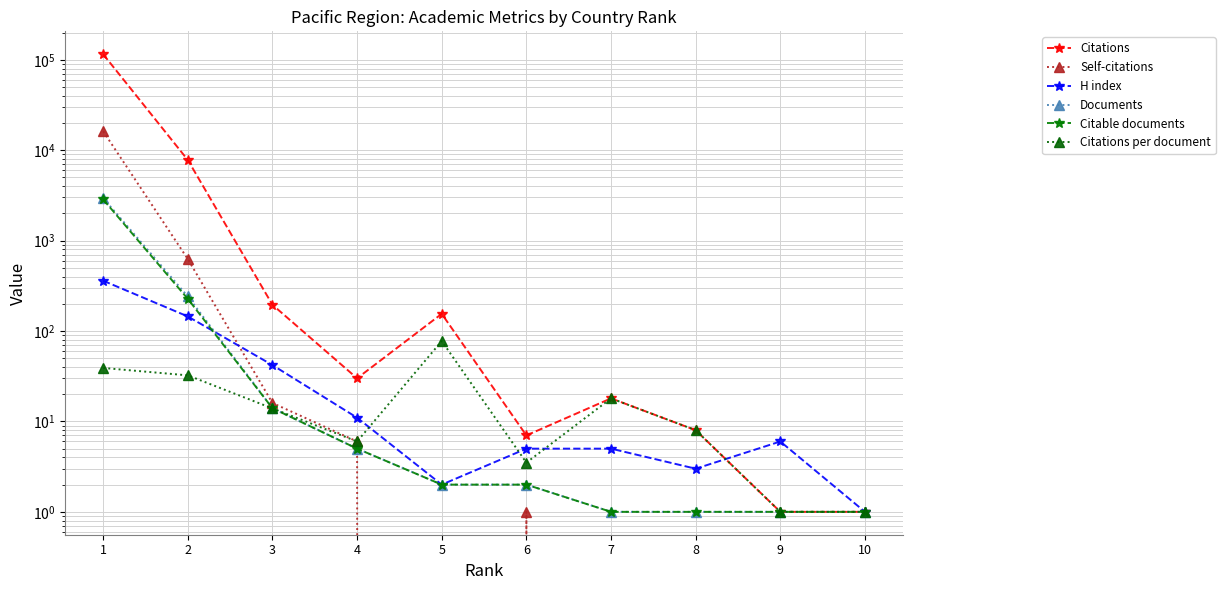

What is the difference between the Citations per document values at 9 and 2?

31.4